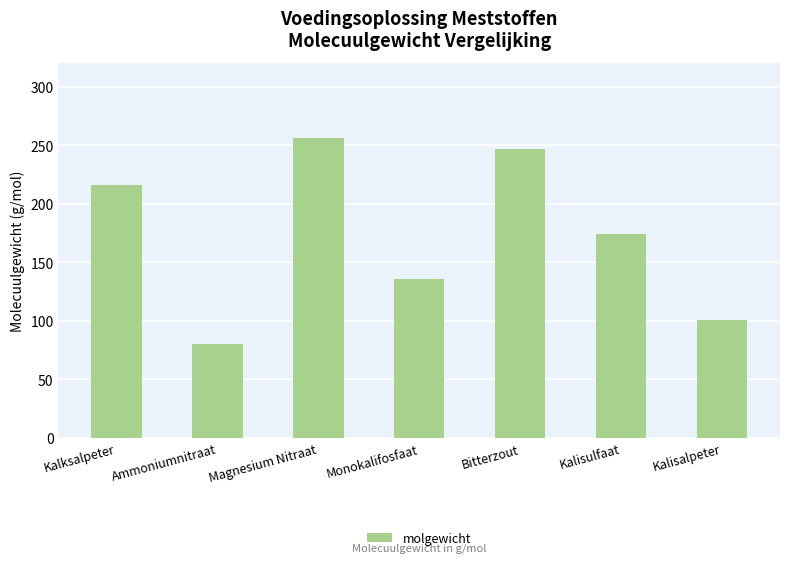

Reading left to right, transcribe all the data shown in this chart.

Kalksalpeter=216.1	Ammoniumnitraat=80.0	Magnesium Nitraat=256.3	Monokalifosfaat=136.1	Bitterzout=246.6	Kalisulfaat=174.3	Kalisalpeter=101.1